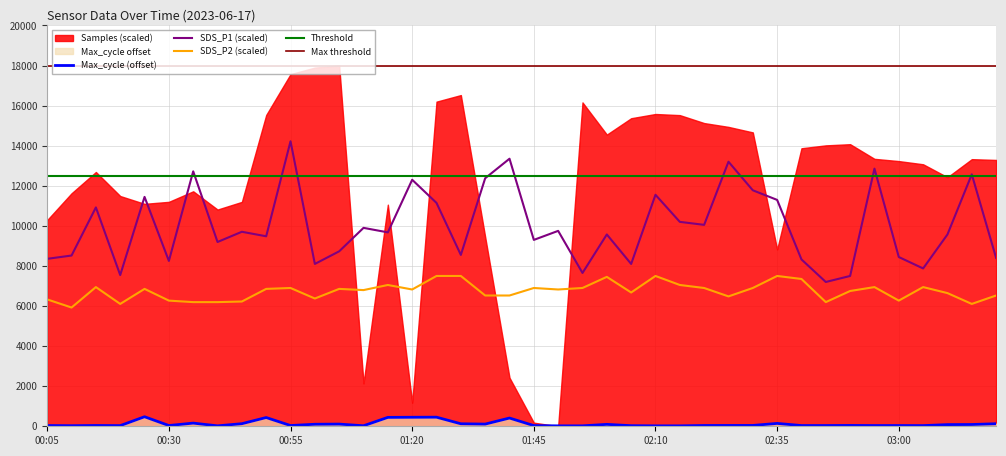

Where is SDS_P1 nearest to the value 10710?

00:15